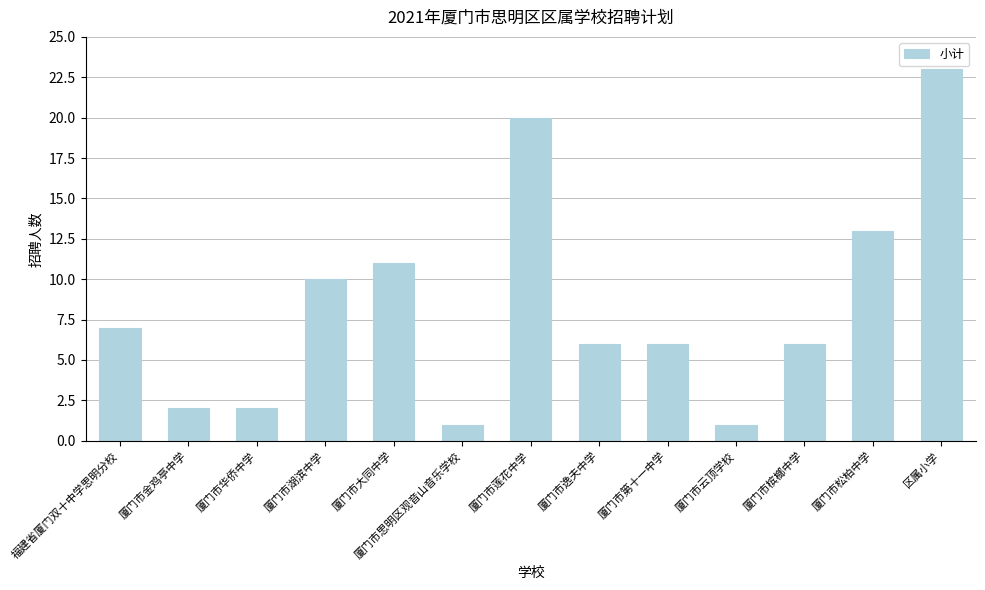

At which label does the data first exceed 6?

福建省厦门双十中学思明分校